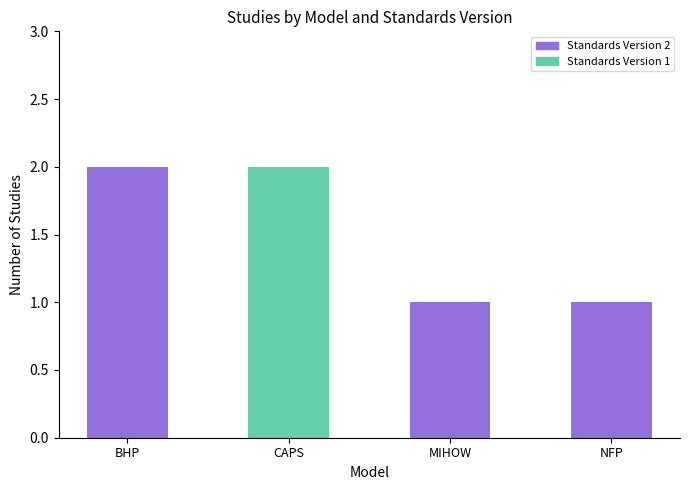

The value at CAPS is 2. True or false?

True